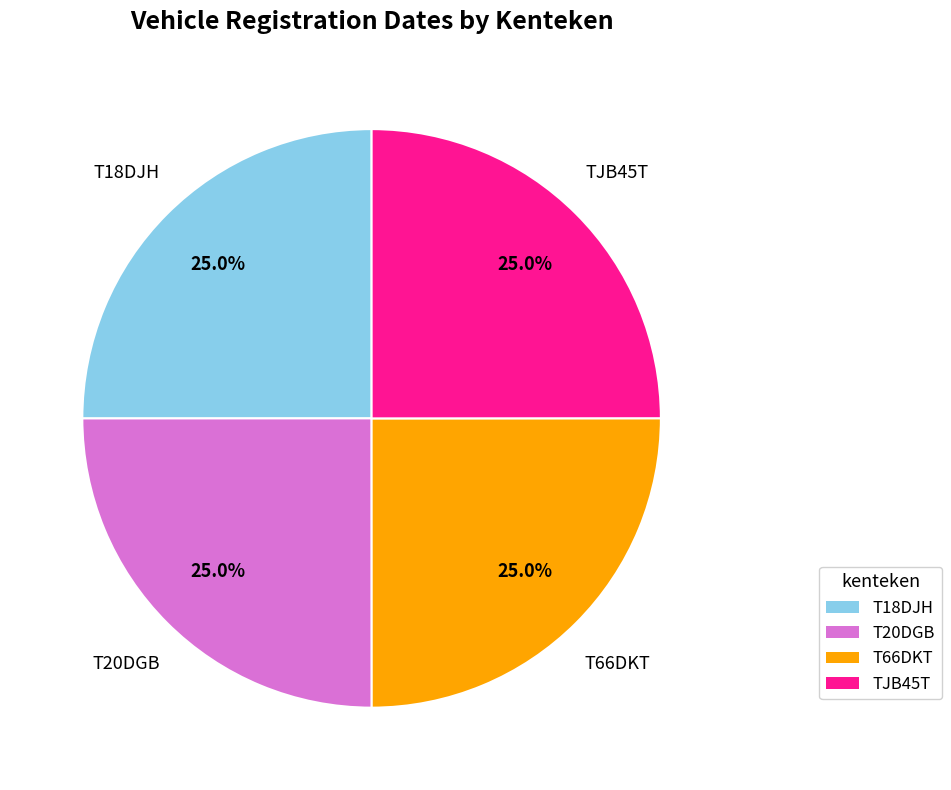

Combined, what portion of the pie is T18DJH and T20DGB?

50.0%